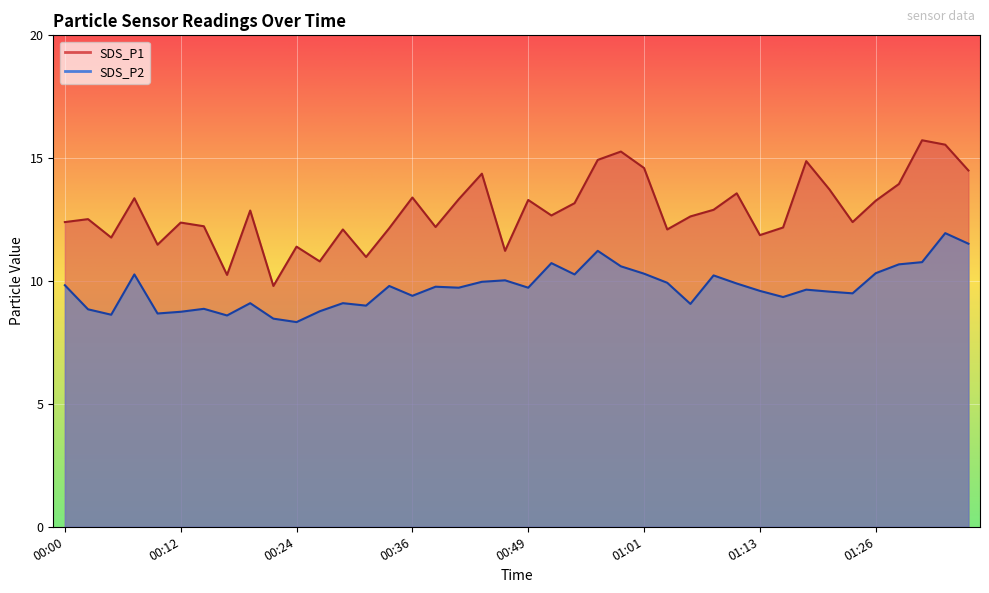

How many values in the SDS_P2 series exceed 9?

30